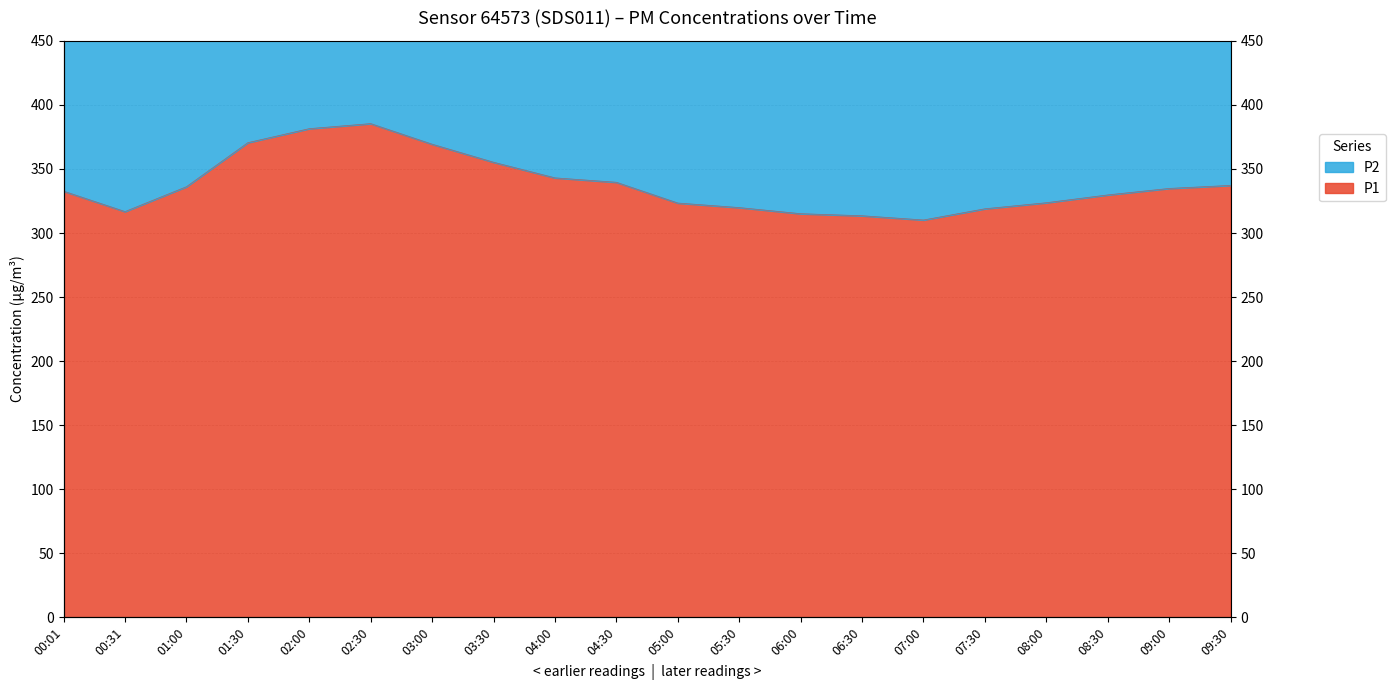

What is the average value of the P1 series?

337.8